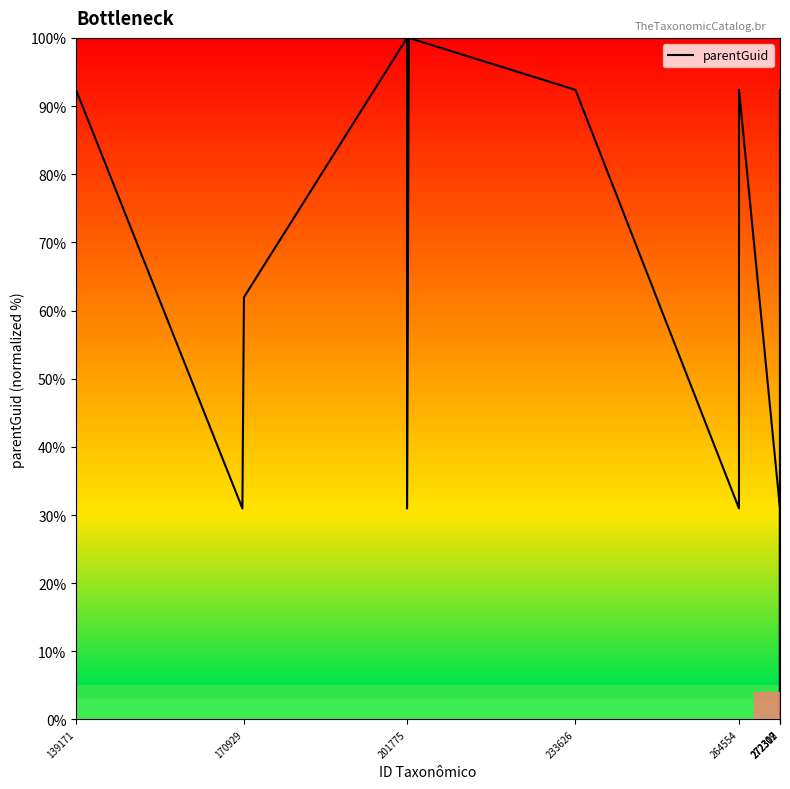

What is the maximum value shown in the chart?

100.0